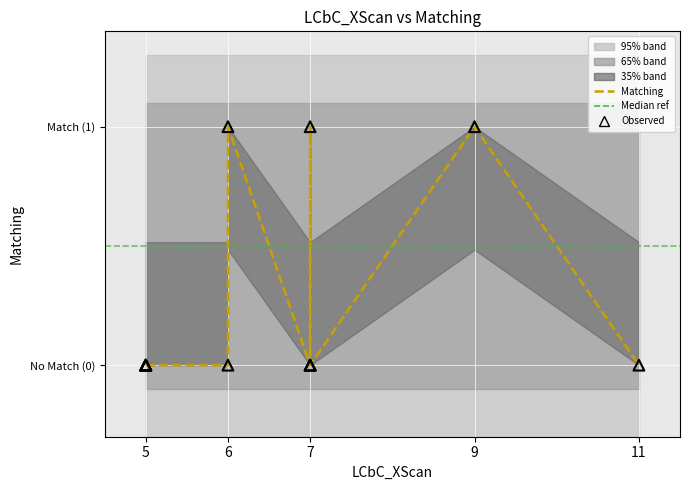

Which has a higher value, 5 or 11?

5